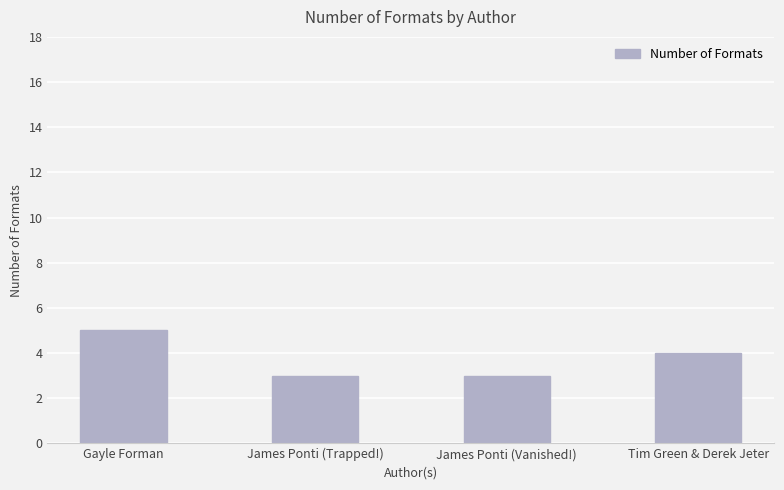

What is the smallest value displayed?

3